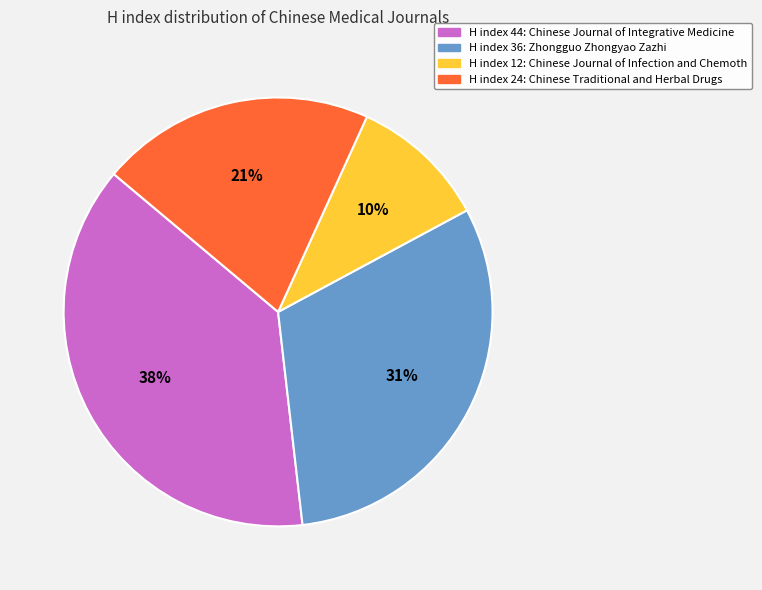

Count the number of slices in the pie.

4